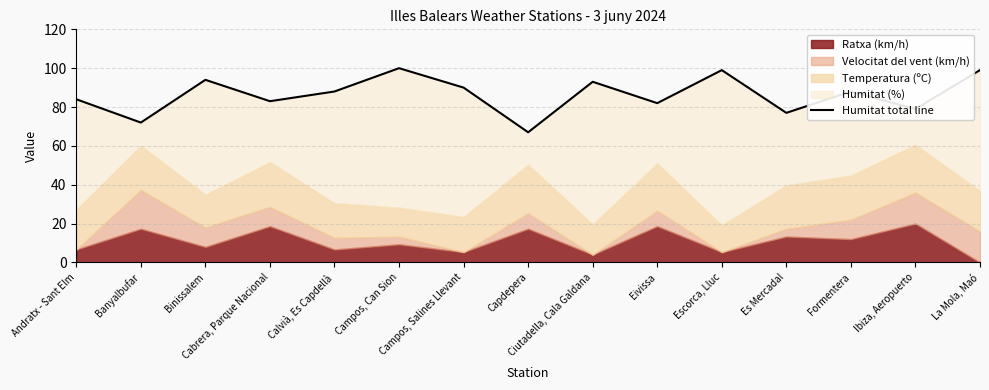

Which label corresponds to the smallest value in the chart?

Capdepera